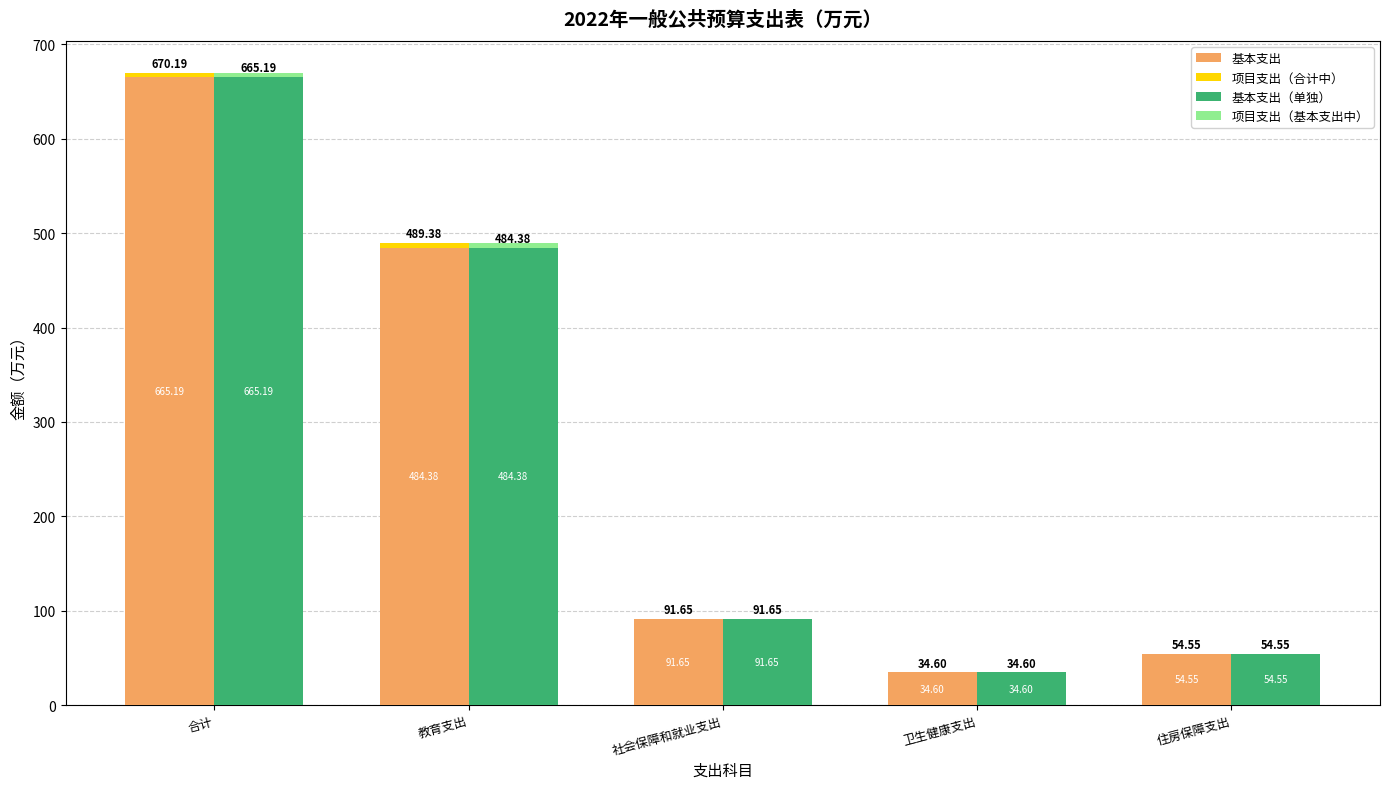

What is the sum of the 基本支出 values at 住房保障支出 and 卫生健康支出?

89.2